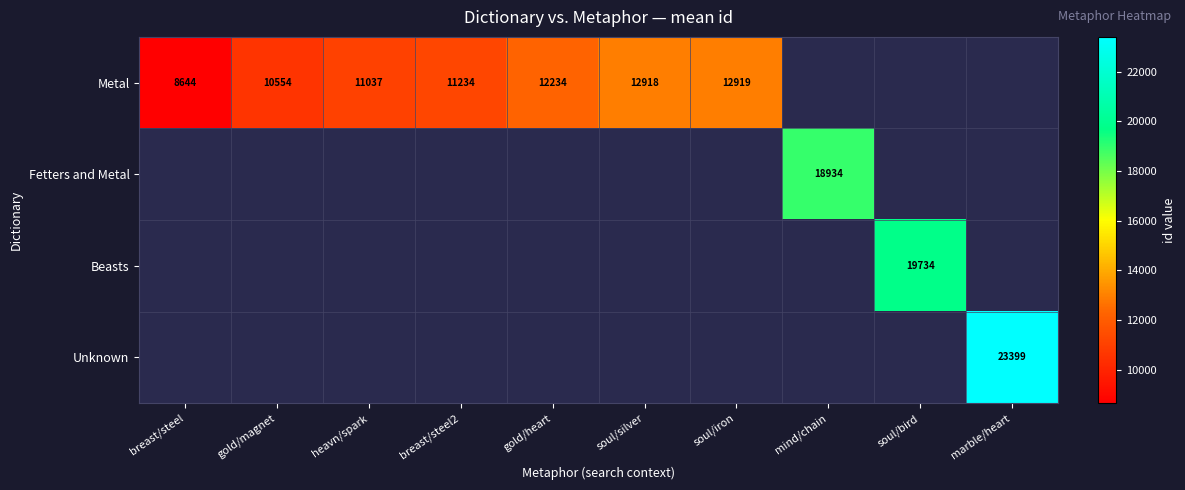

The value of Metal at breast/steel is 14012. True or false?

False